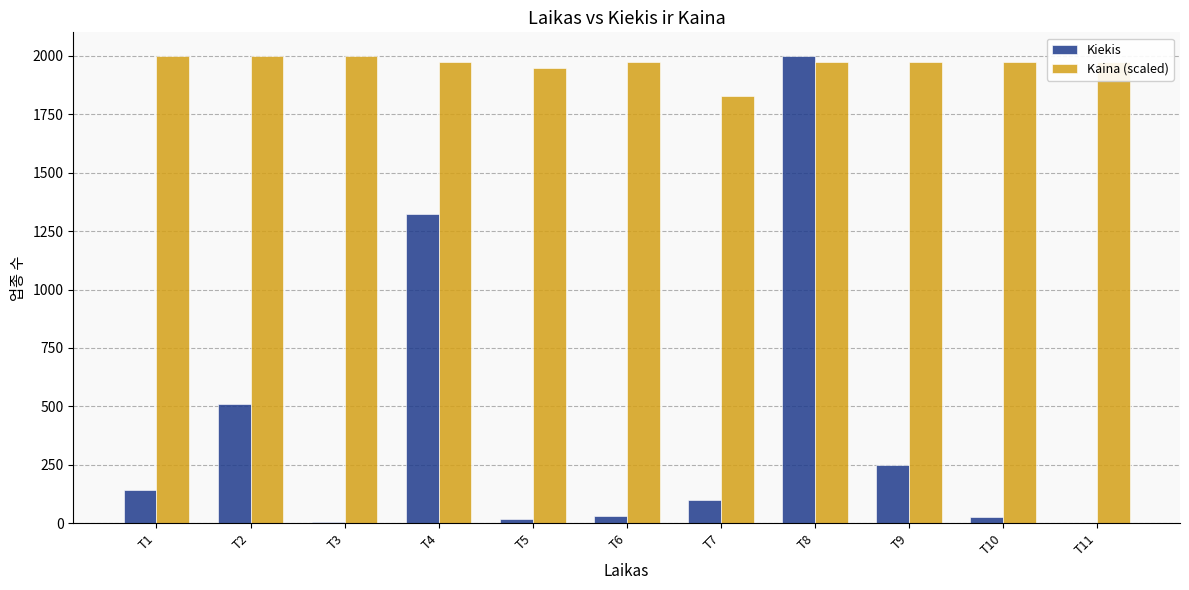

The value of Kaina (scaled) at T11 is 1323.0. True or false?

False